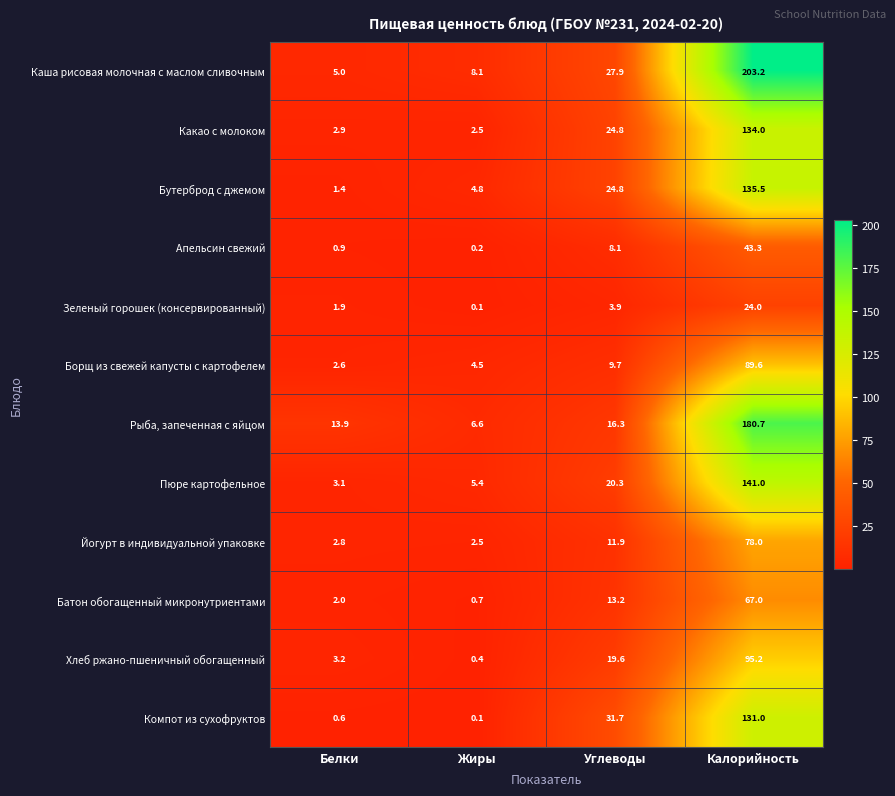

How many data points in Бутерброд с джемом are less than 24?

2